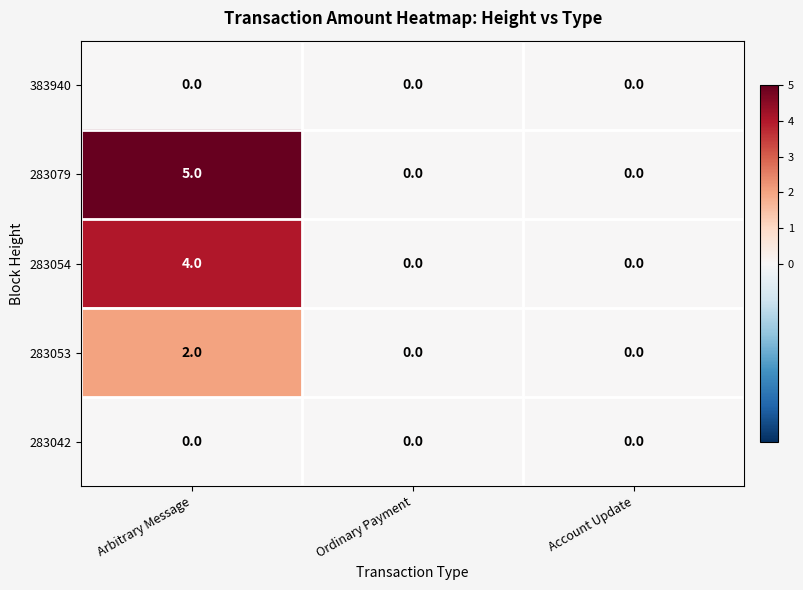

What is the difference between the maximum and minimum values in the 283054 series?

4